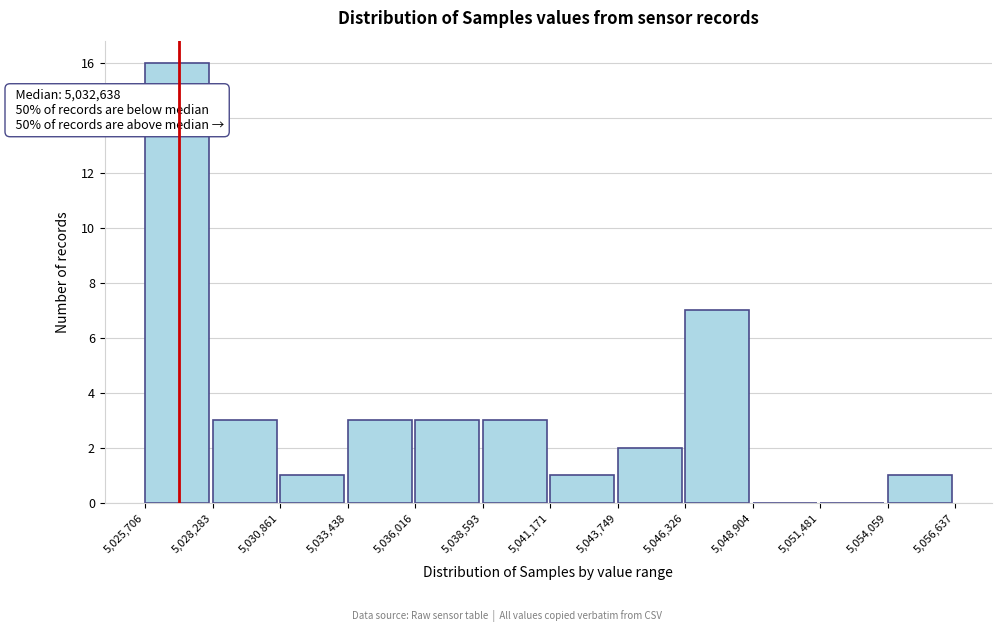

Over which range of the x-axis is the bar tallest?

5,025,706 to 5,028,283